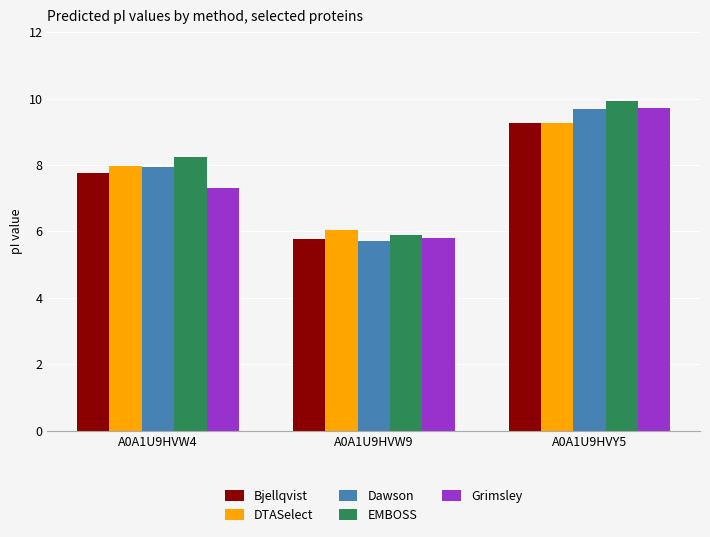

Is it true that EMBOSS equals 5.9 at A0A1U9HVW9?

True